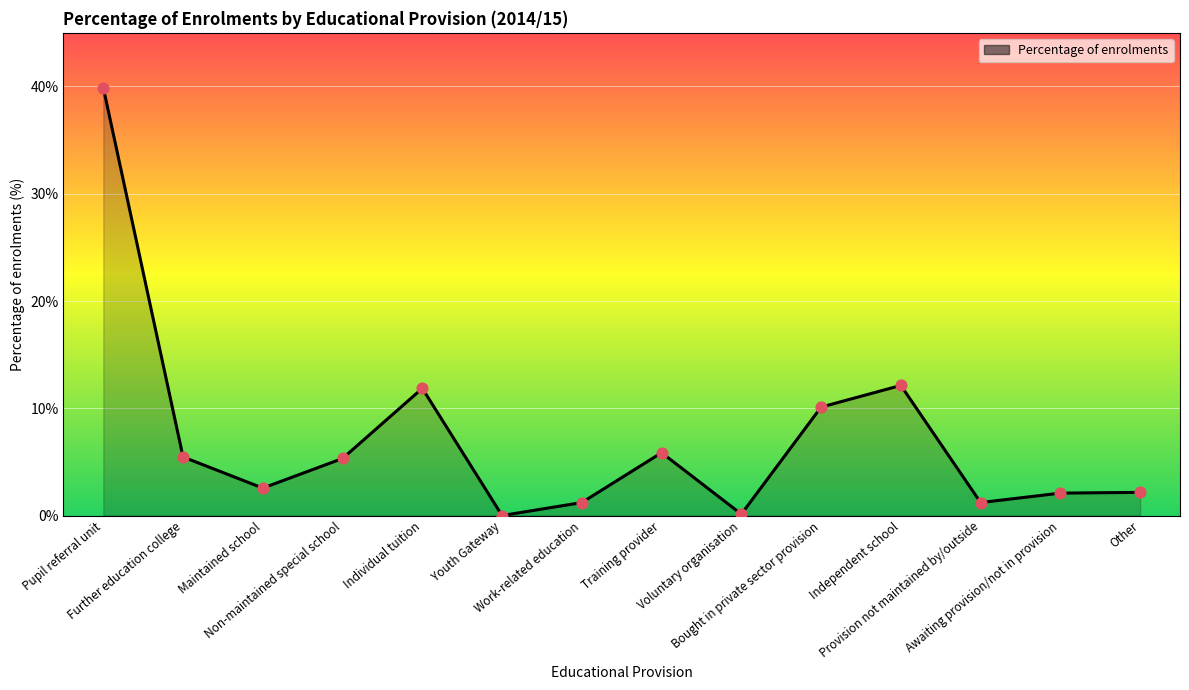

Approximately how many times larger is the value at Work-related education compared to Bought in private sector provision?

0.1